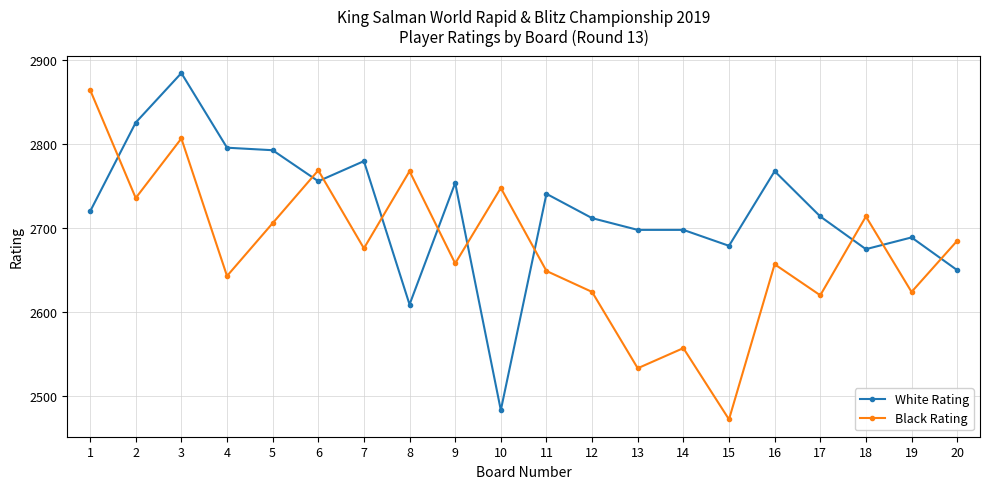

What value does the White Rating series have at 2, to the nearest 10?

2830